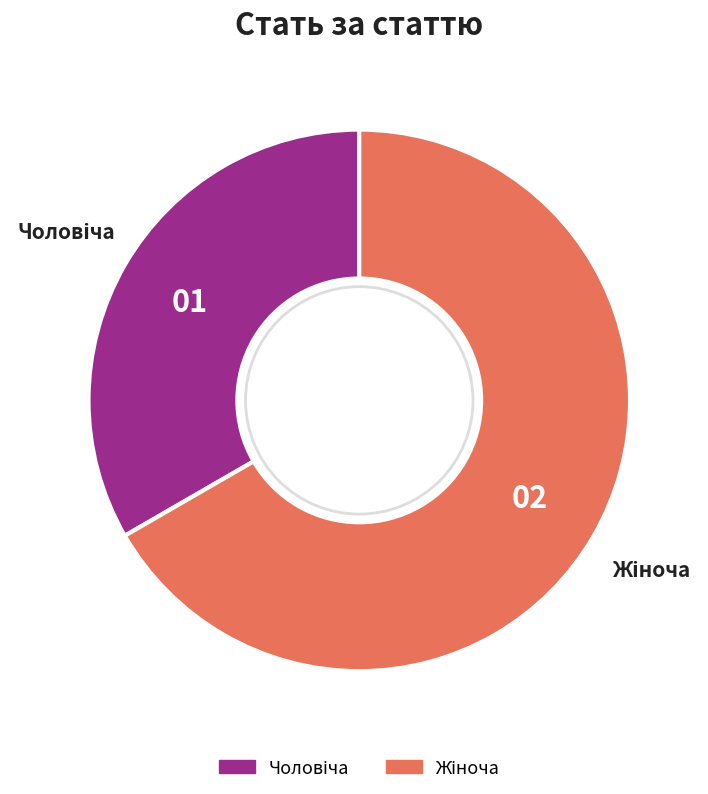

Which category has the biggest portion of the pie?

Жіноча